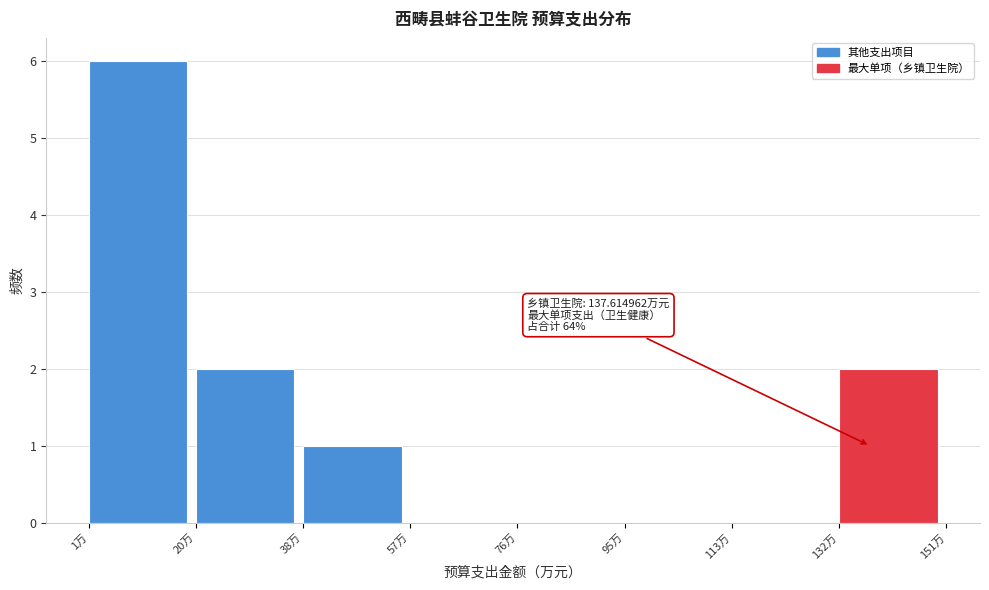

Over which range of the x-axis is the bar tallest?

0 to 20